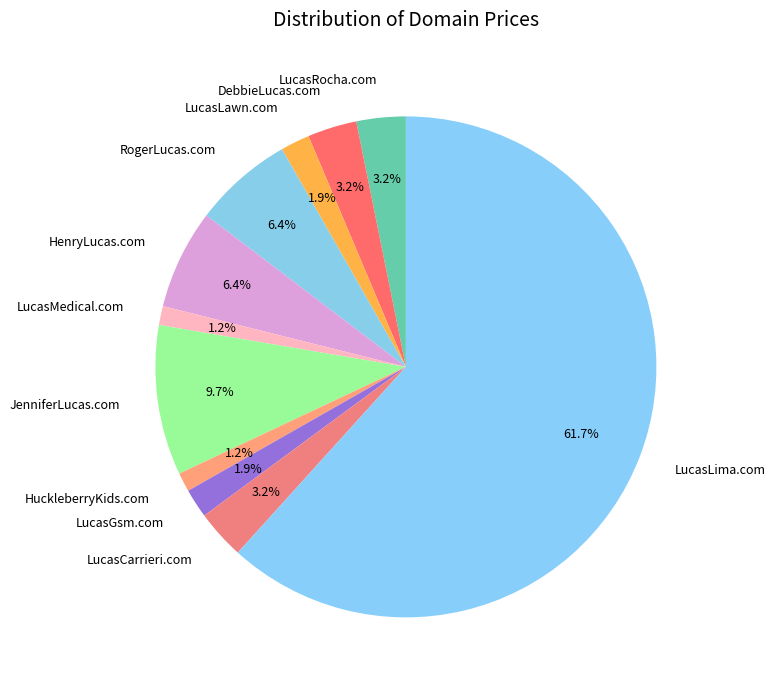

To the nearest percent, what is the difference between the LucasCarrieri.com and RogerLucas.com slice percentages?

3%